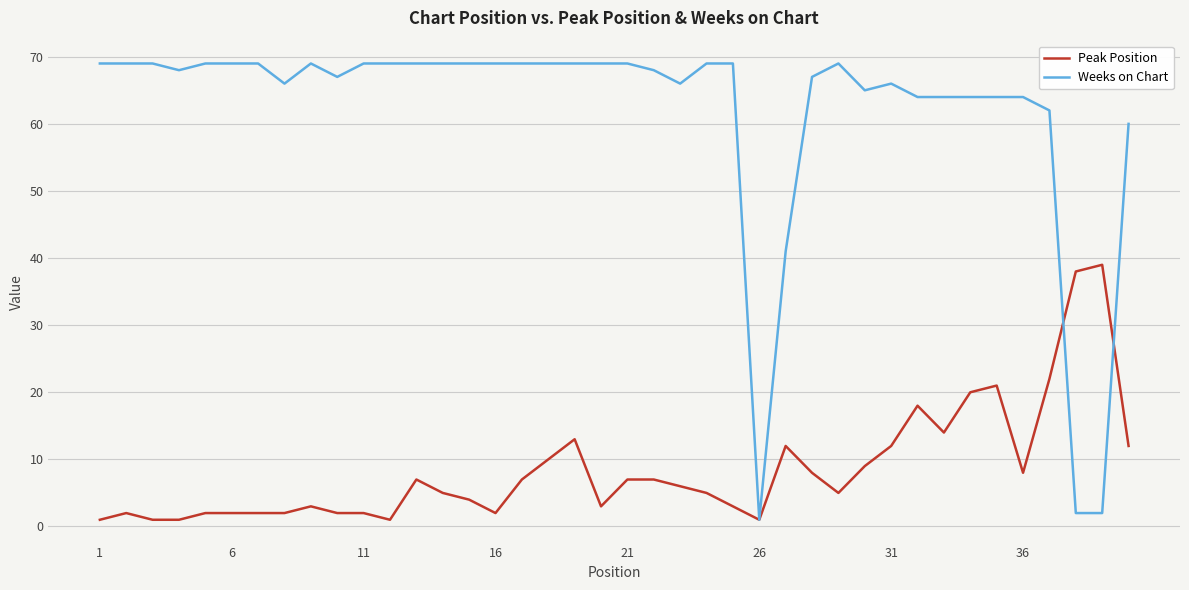

Which series has the largest range (max minus min)?

Weeks on Chart